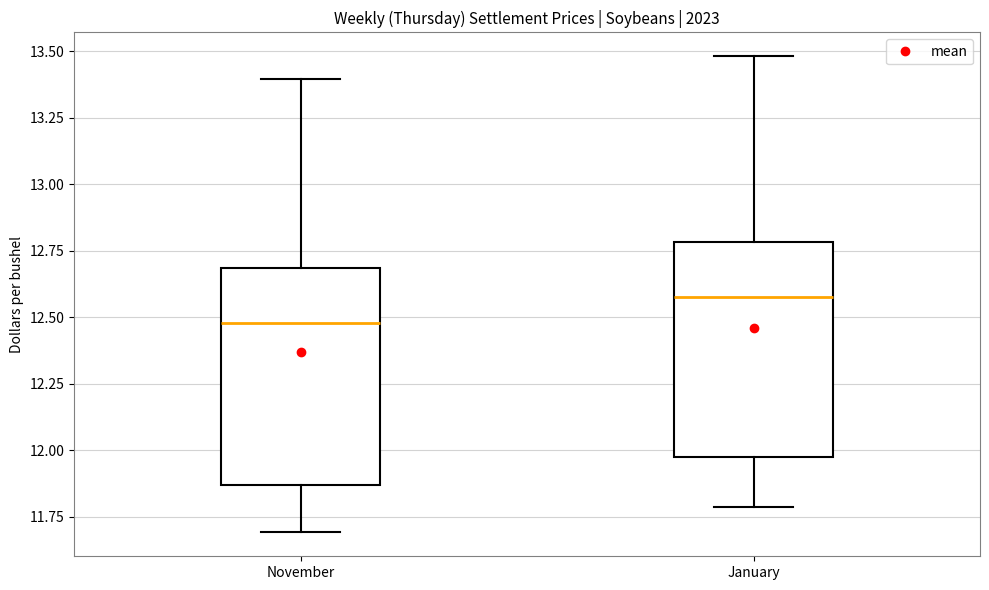

Reading left to right, transcribe this box plot: for each box, give where its median line is, the range the box spans, and where its two whiskers end, as read against the y-axis. The values are not printed on the chart, so give them approximately, as read against the axis.

November: median 12.50, box 11.85 to 12.70, whiskers 11.70 to 13.40
January: median 12.60, box 11.95 to 12.80, whiskers 11.80 to 13.50